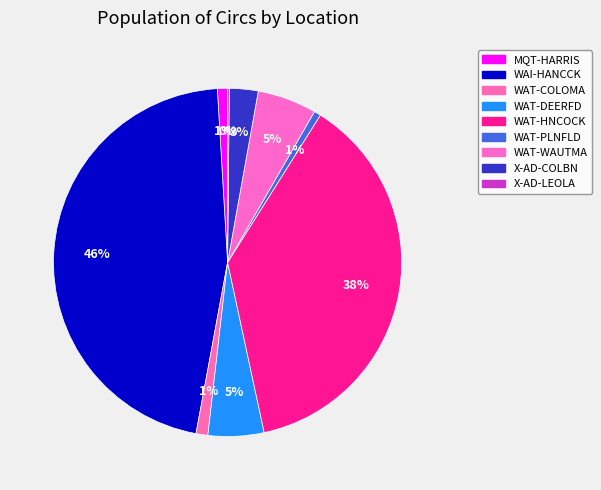

Which has a higher value, WAT-WAUTMA or WAT-PLNFLD?

WAT-WAUTMA